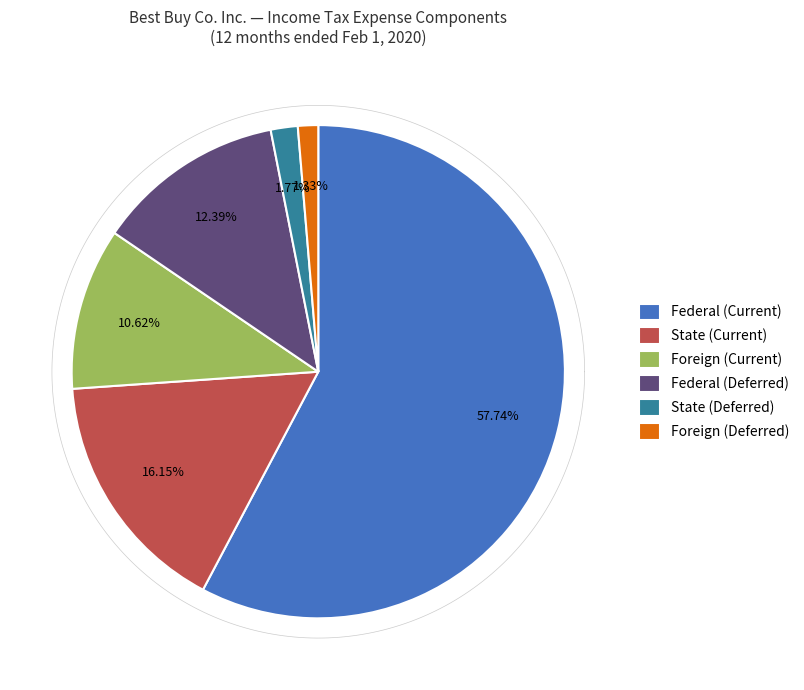

Which has a higher value, Foreign (Current) or Federal (Deferred)?

Federal (Deferred)